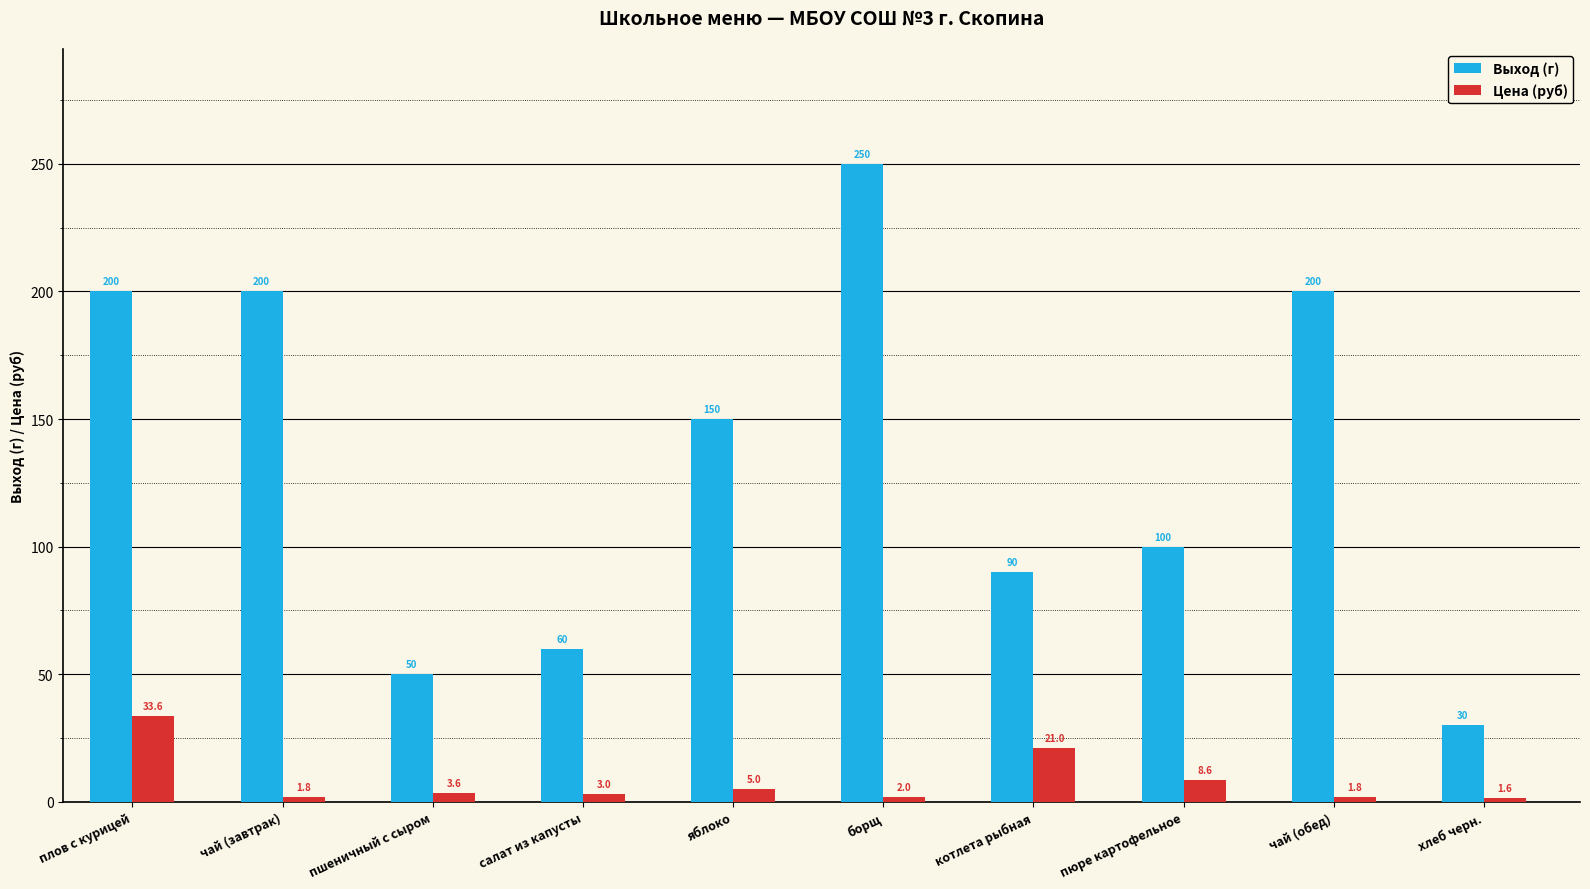

List the series in order of their peak value, lowest first.

Цена (руб), Выход (г)